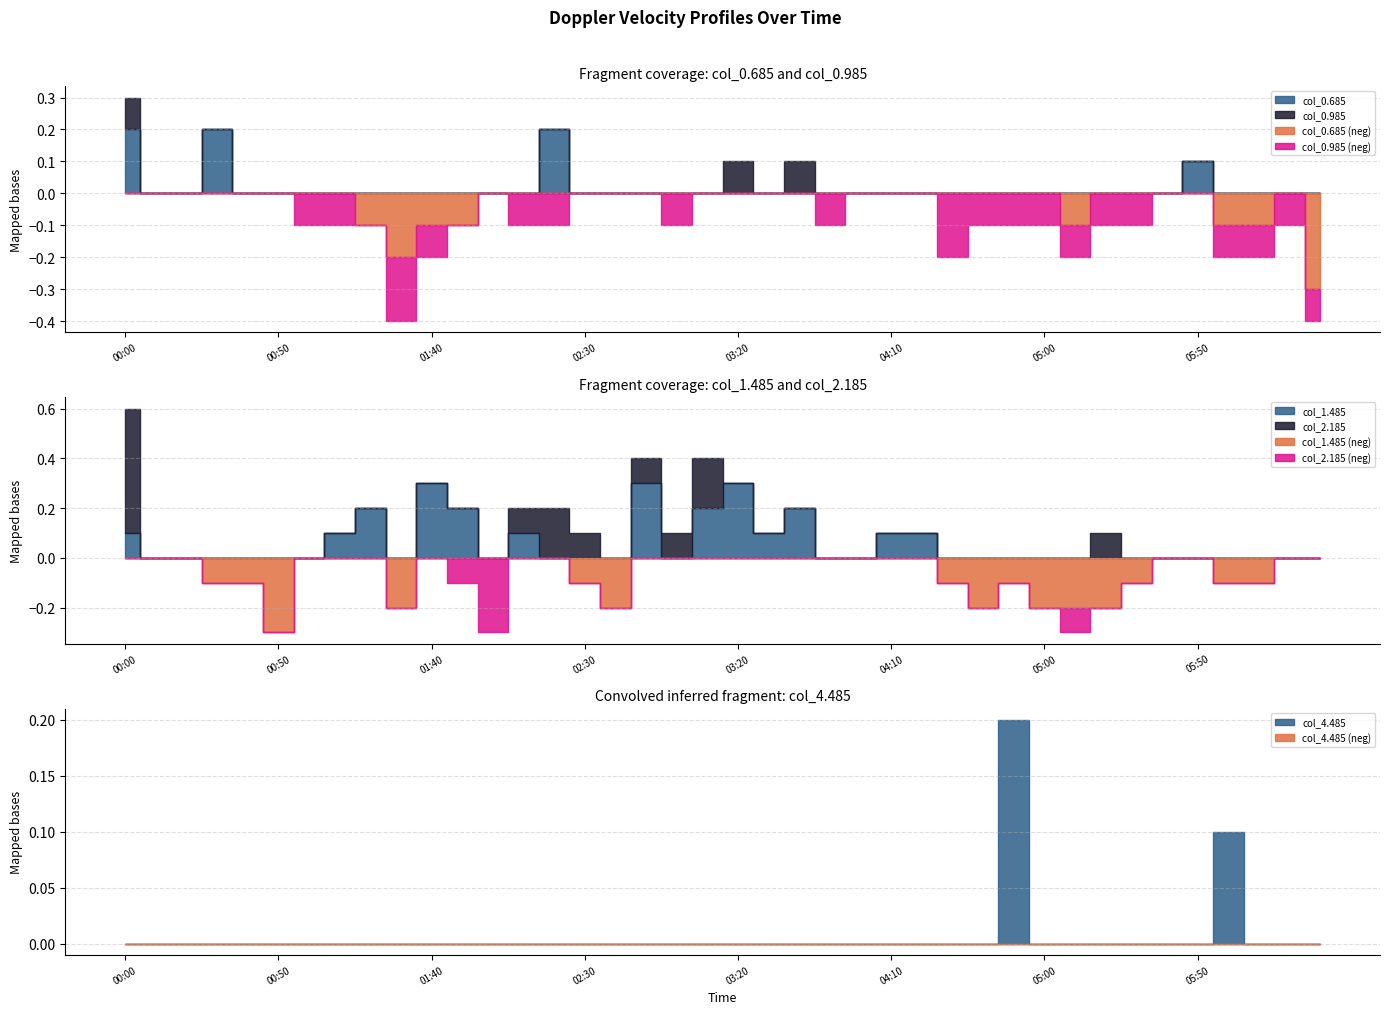

Is it true that col_2.185 equals 0.0 at 2013/05/22 04:30?

True